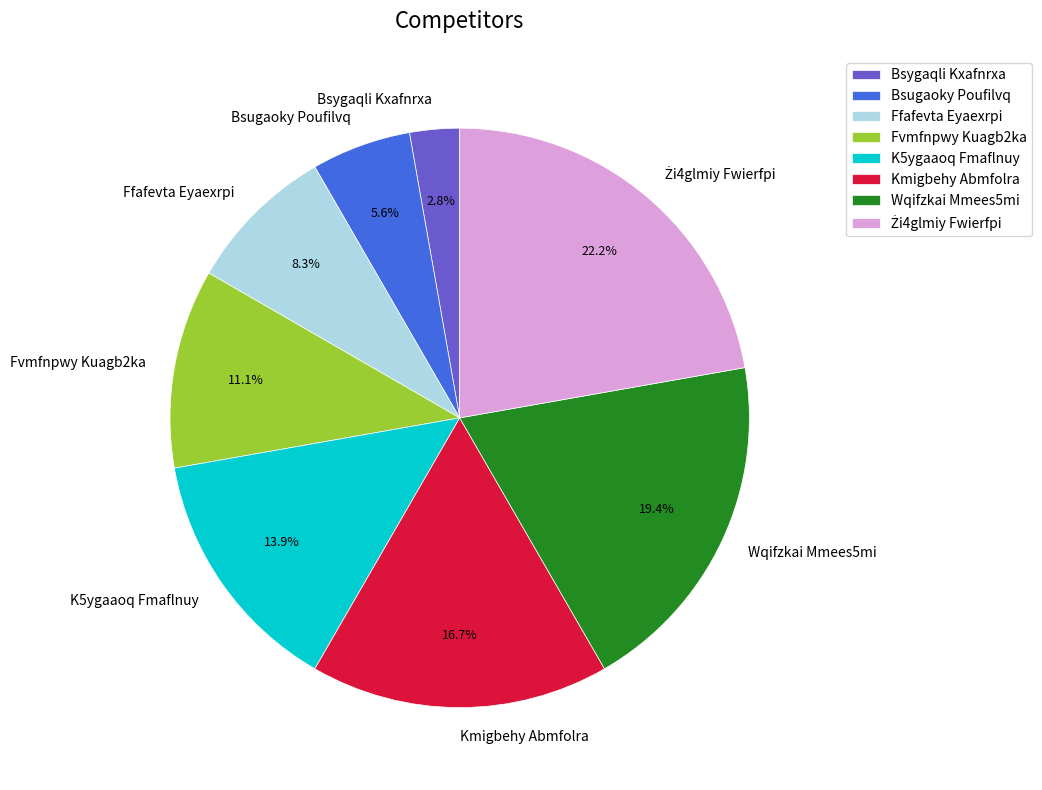

Which slice is the smallest?

Bsygaqli Kxafnrxa